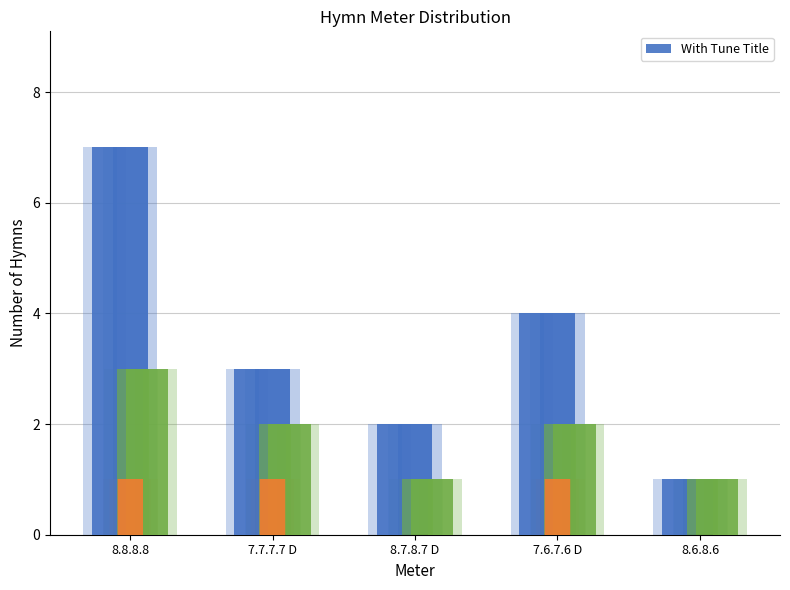

Count the With Refrain values in the range 0 to 1.

5